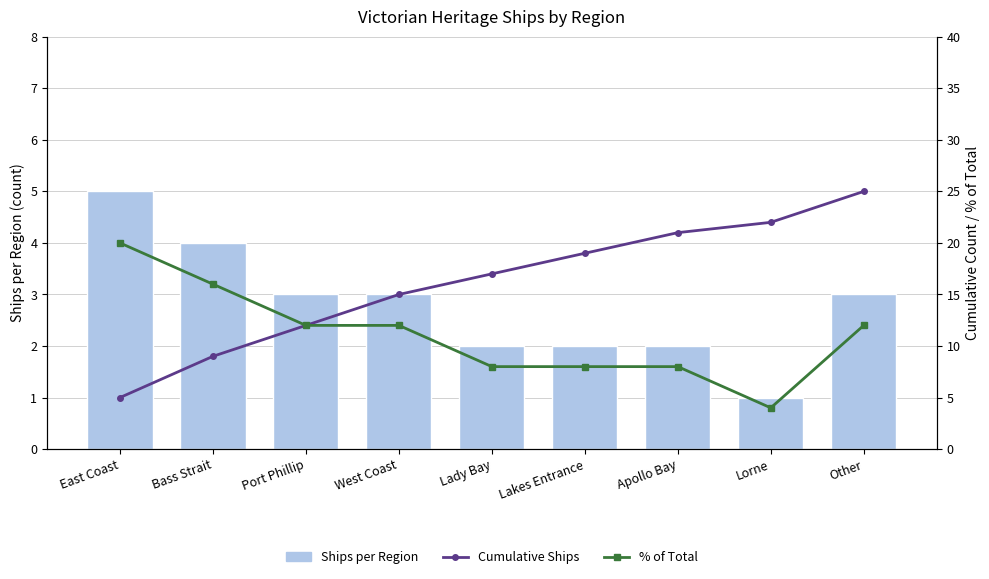

At which label does Ships per Region reach its peak?

East Coast